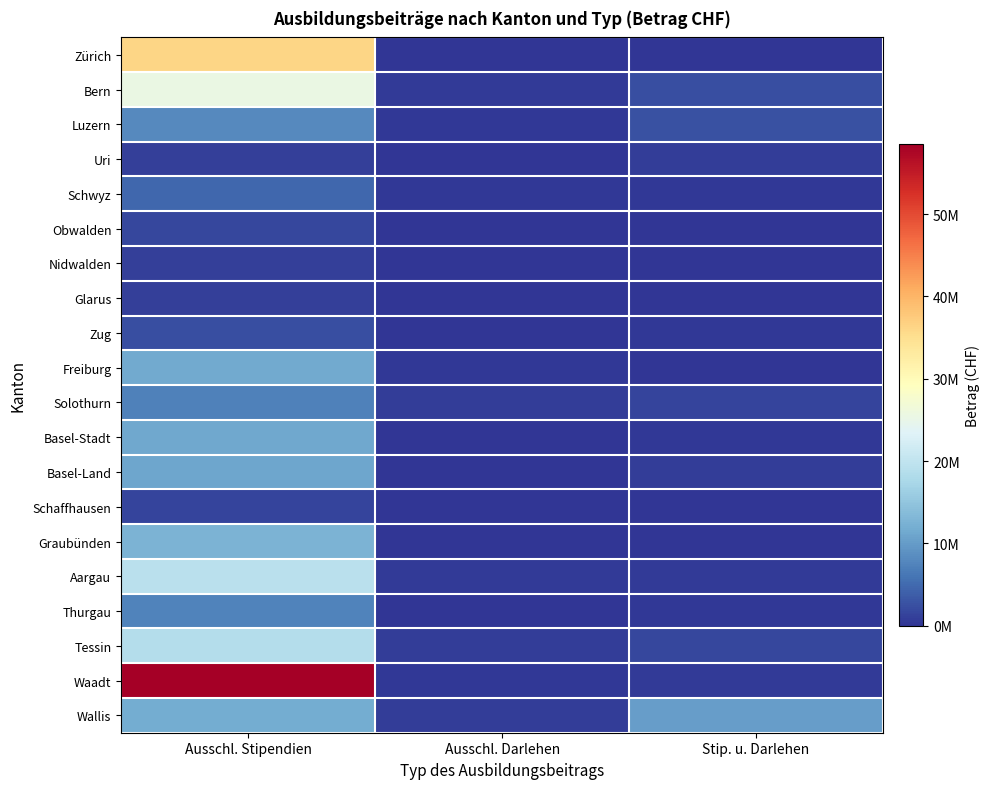

At Ausschl. Darlehen, list the series in order from smallest to largest.

Glarus, Graubünden, Schaffhausen, Uri, Obwalden, Zürich, Nidwalden, Basel-Stadt, Basel-Land, Zug, Thurgau, Schwyz, Luzern, Waadt, Freiburg, Aargau, Bern, Solothurn, Wallis, Tessin